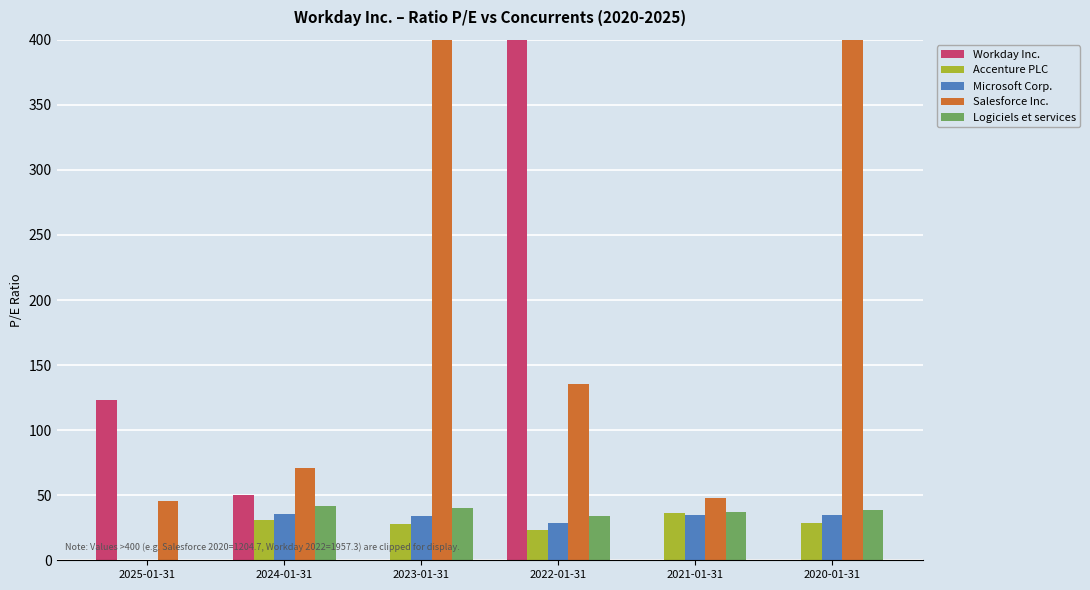

Between 2022-01-31 and 2021-01-31, which series saw the biggest shift?

Workday Inc.